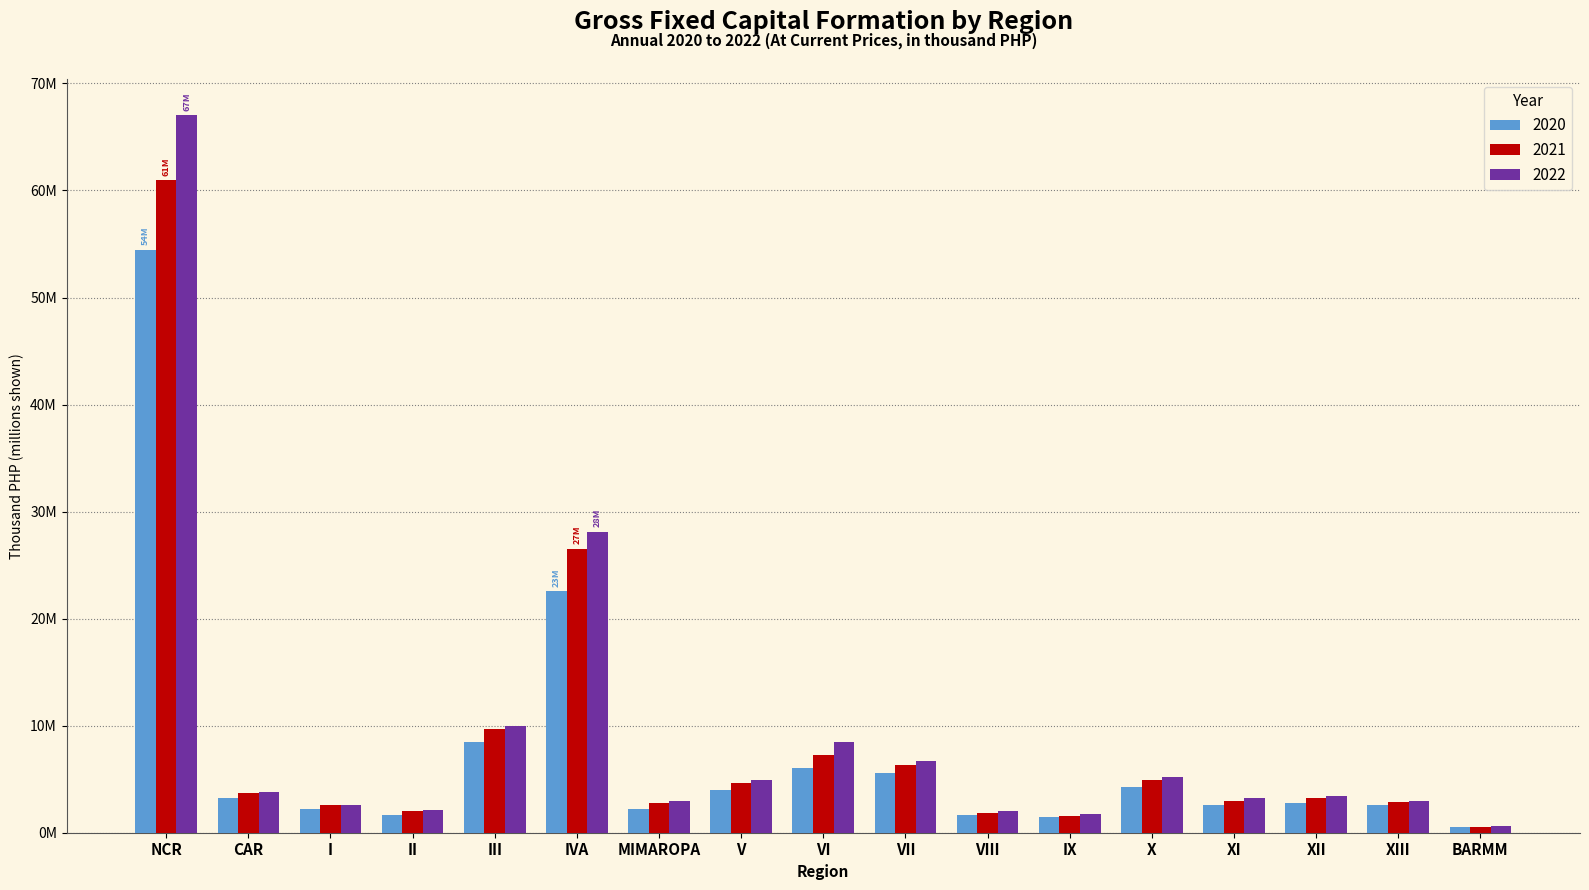

What is the label of the 3rd bar from the right?

XII